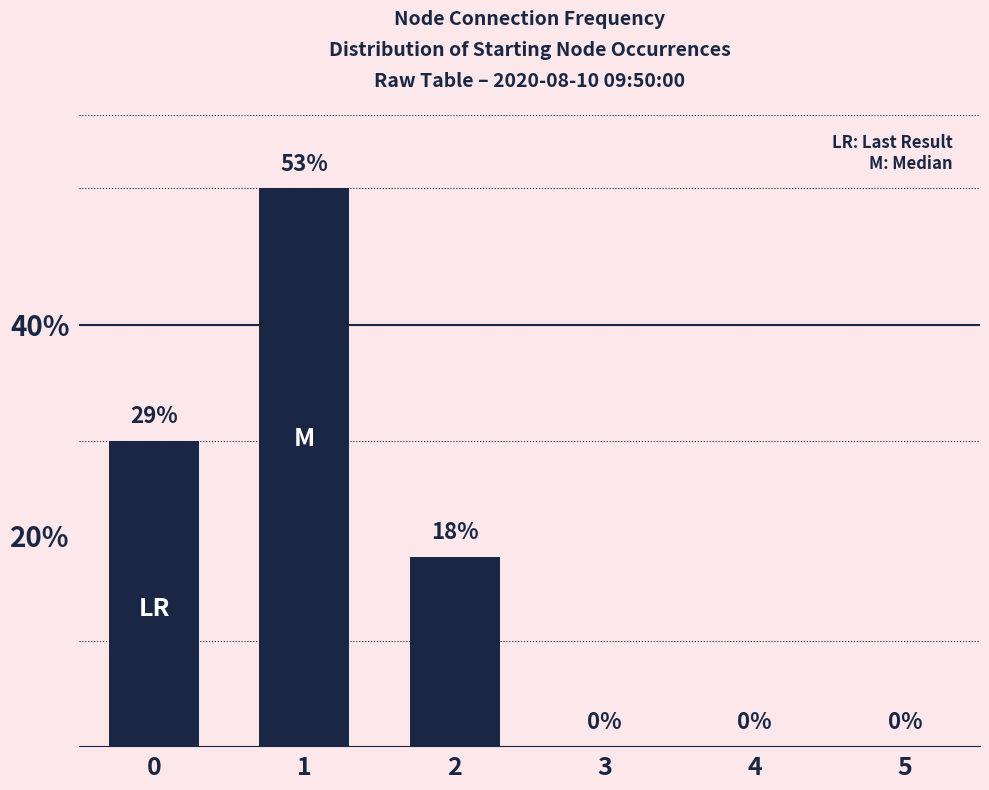

What is the sum of the values at 3 and 0?

29